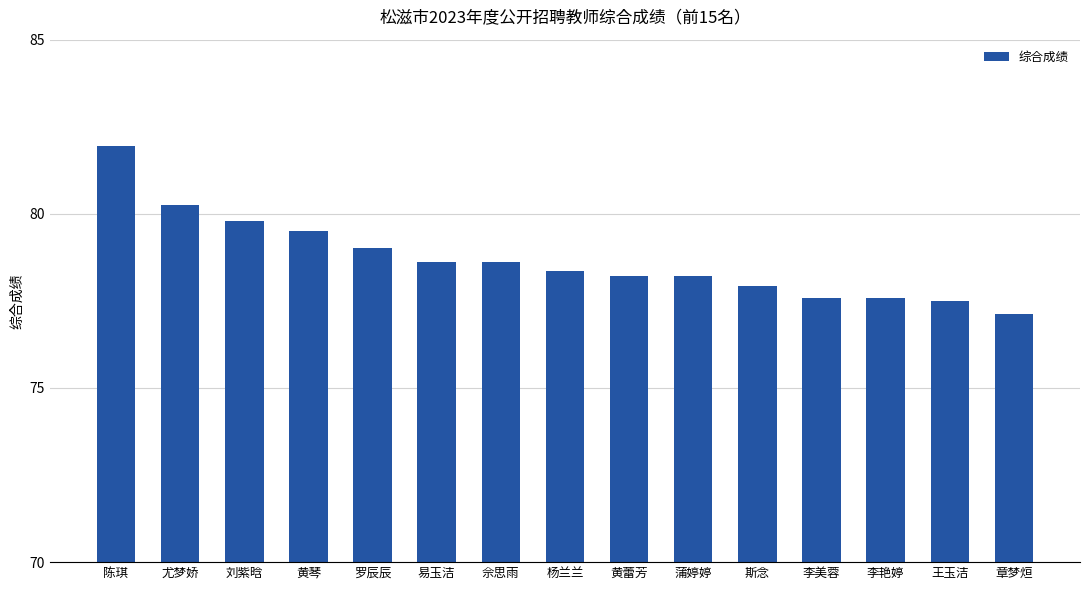

What is the label of the 6th bar from the right?

蒲婷婷